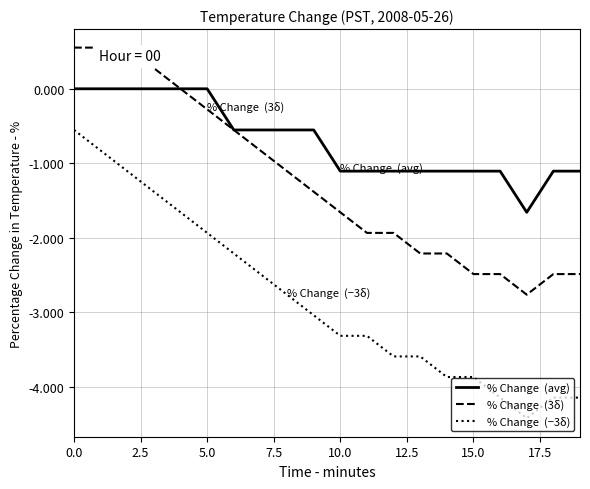

What is the smallest value displayed?

-4.4